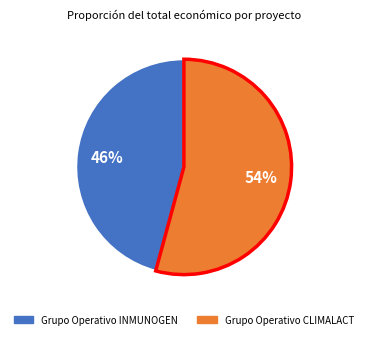

Is there a majority slice in this chart?

Yes